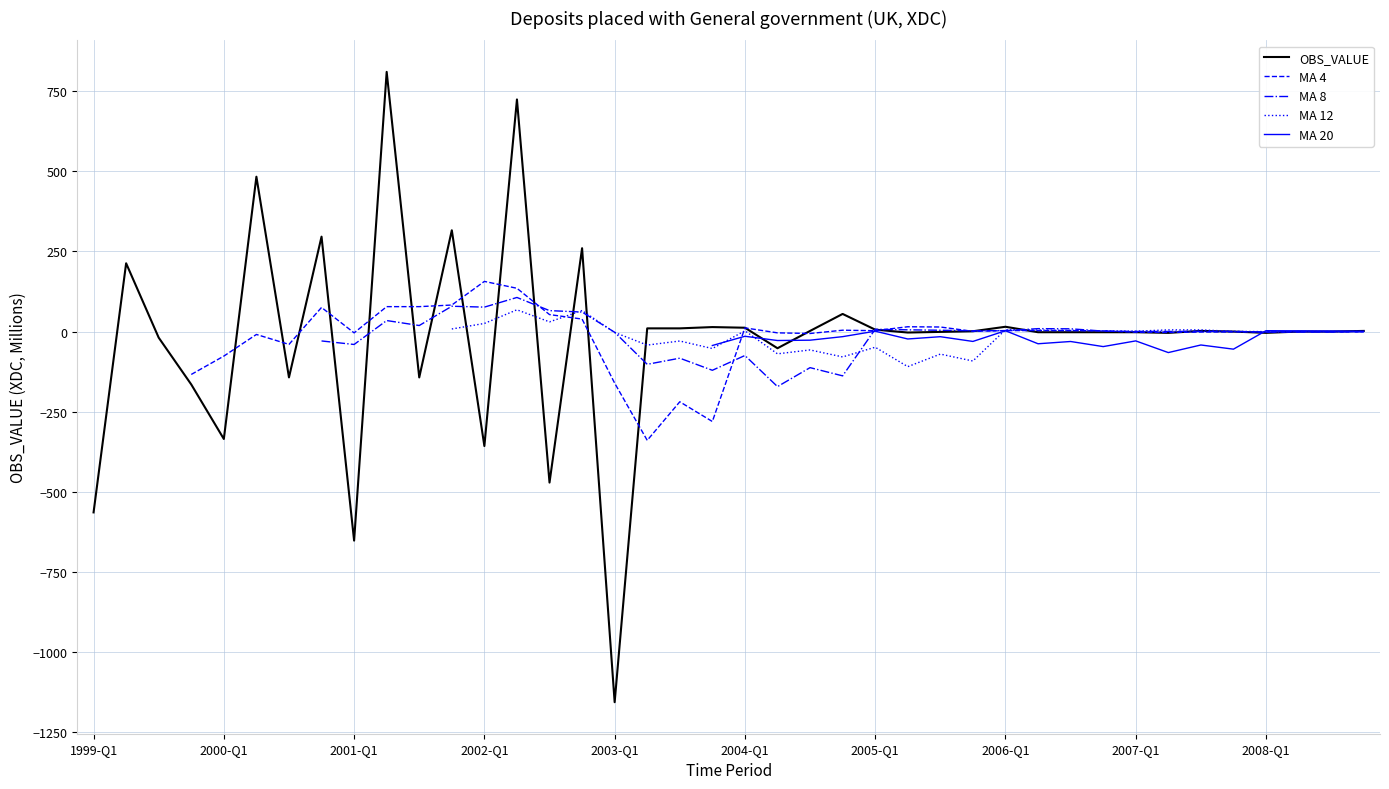

Where is the first local minimum for OBS_VALUE?

2000-Q1